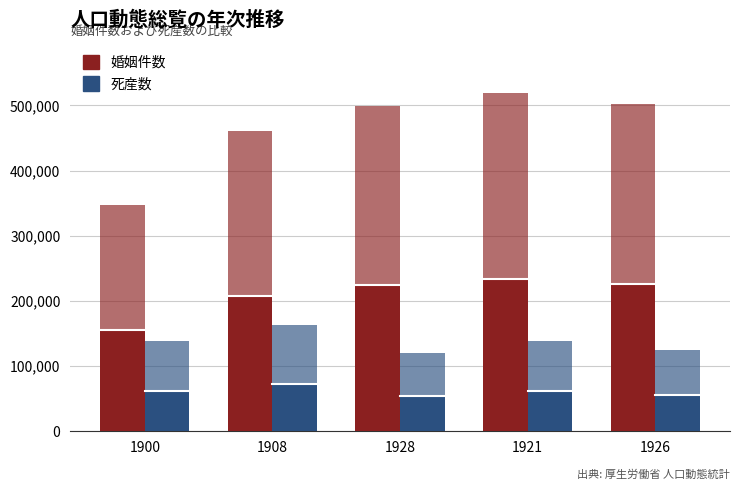

Rank the series by their maximum value, from highest to lowest.

婚姻件数, 死産数